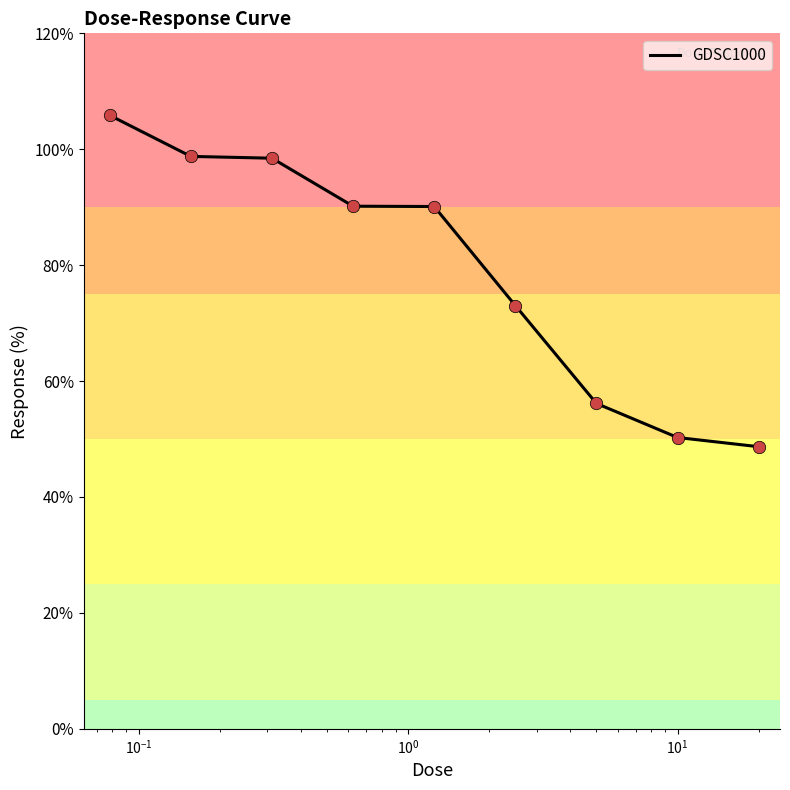

What is the maximum value shown in the chart?

105.9